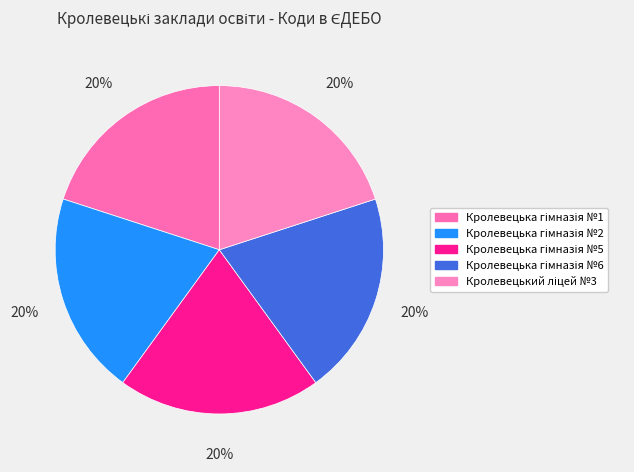

Count the number of slices in the pie.

5